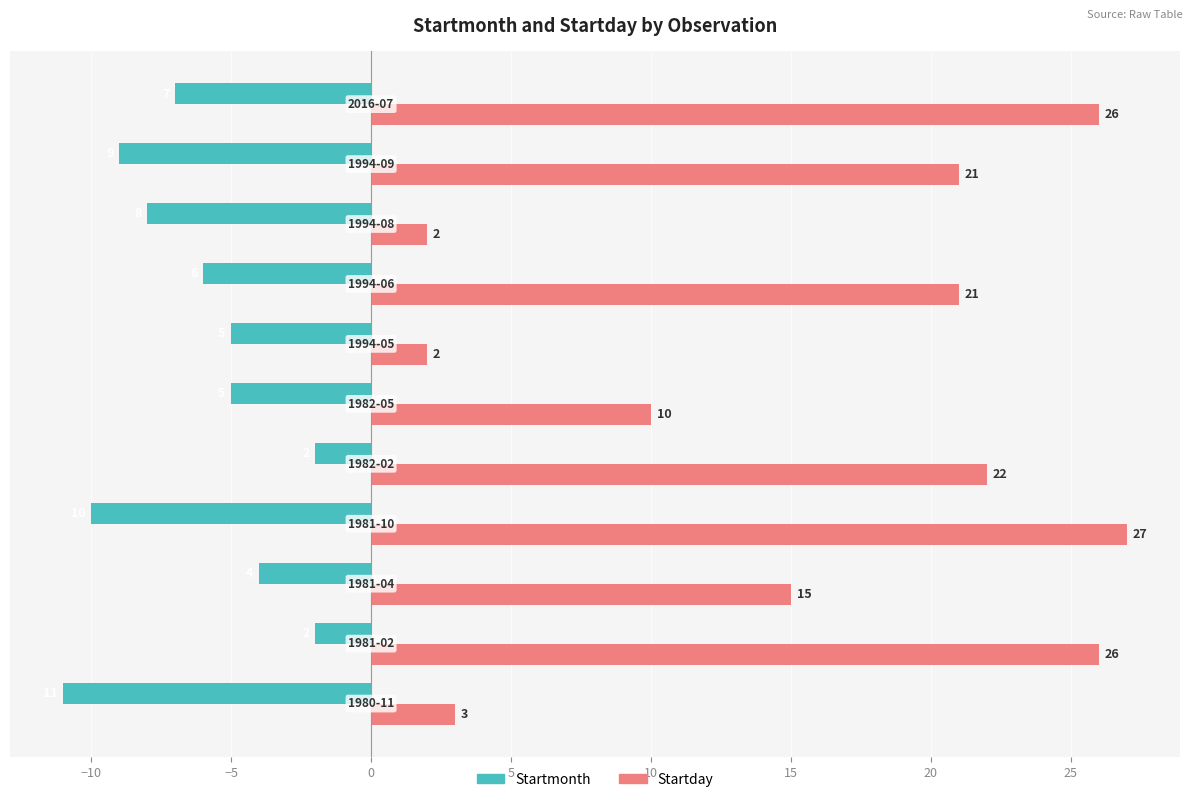

Count the Startmonth values in the range -9 to -4.

7